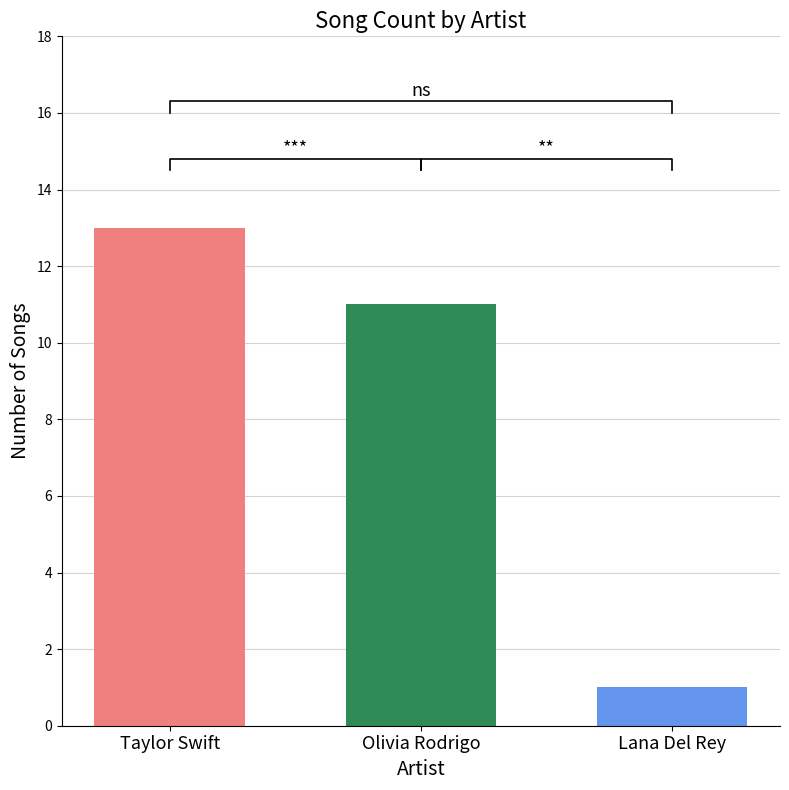

Where is the data nearest to the value 7?

Olivia Rodrigo